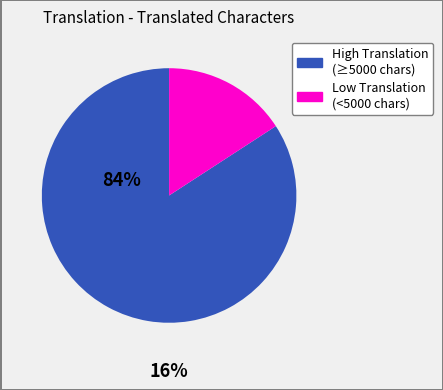

Does any single category account for the majority?

Yes